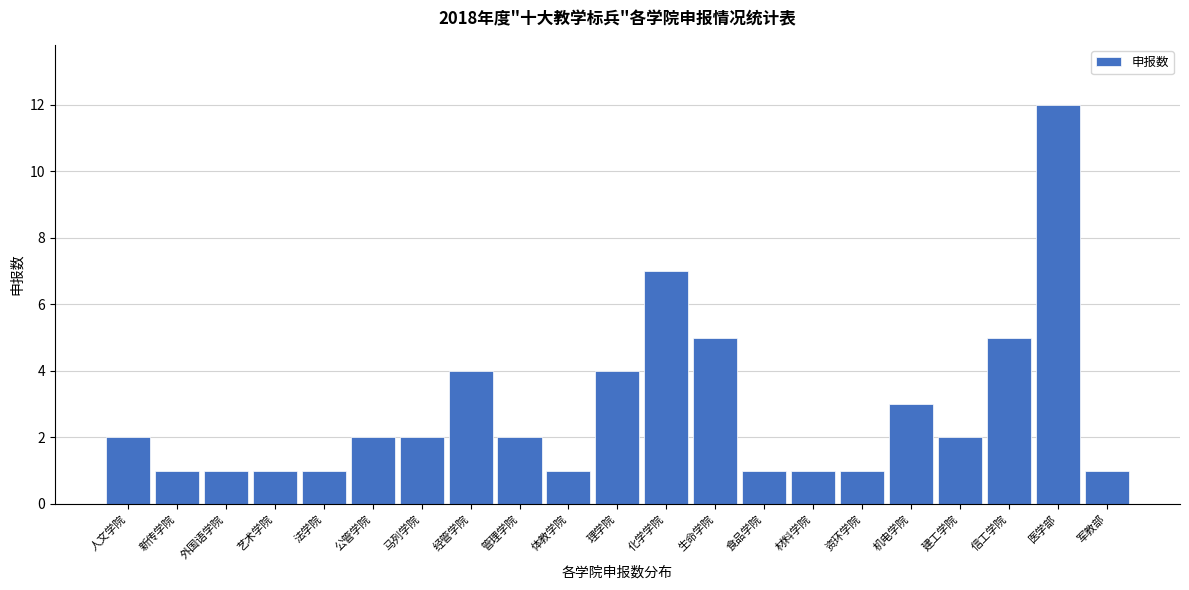

Reading left to right, what are all the values shown in this chart?

人文学院=2	新传学院=1	外国语学院=1	艺术学院=1	法学院=1	公管学院=2	马列学院=2	经管学院=4	管理学院=2	体教学院=1	理学院=4	化学学院=7	生命学院=5	食品学院=1	材料学院=1	资环学院=1	机电学院=3	建工学院=2	信工学院=5	医学部=12	军教部=1